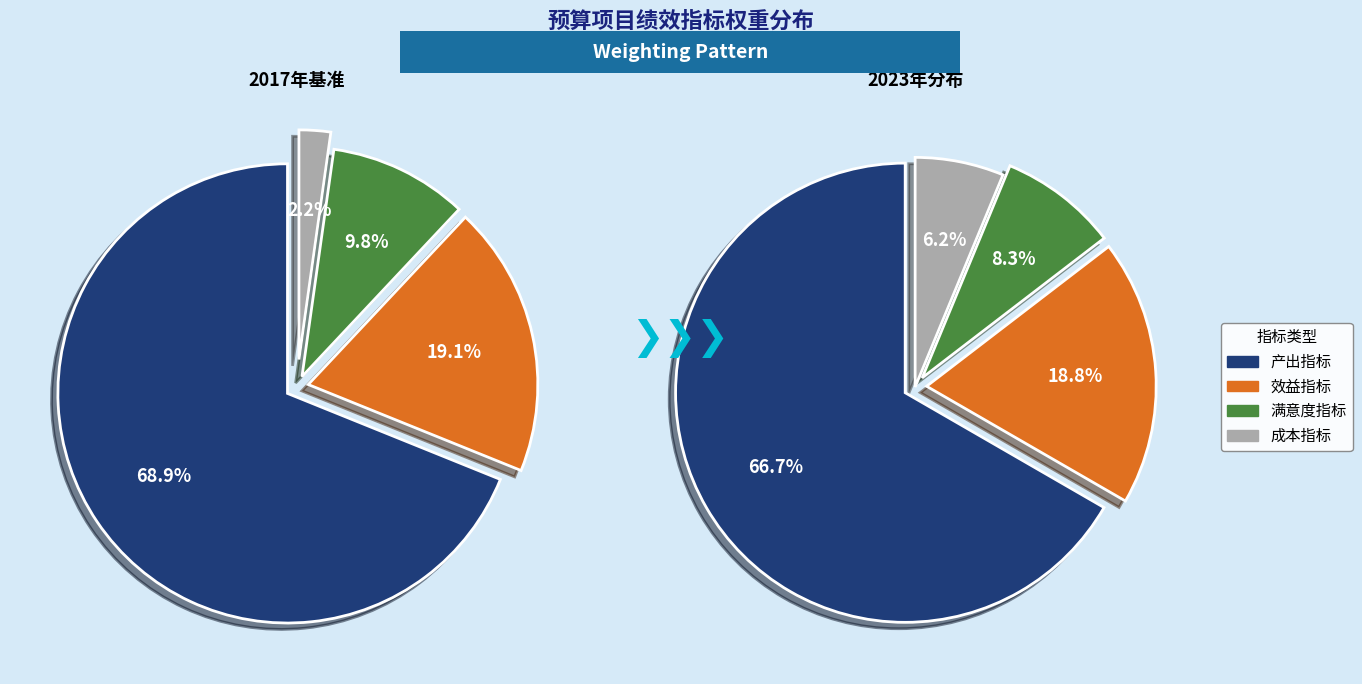

What percentage is the 效益指标 slice, to the nearest percent?

19%